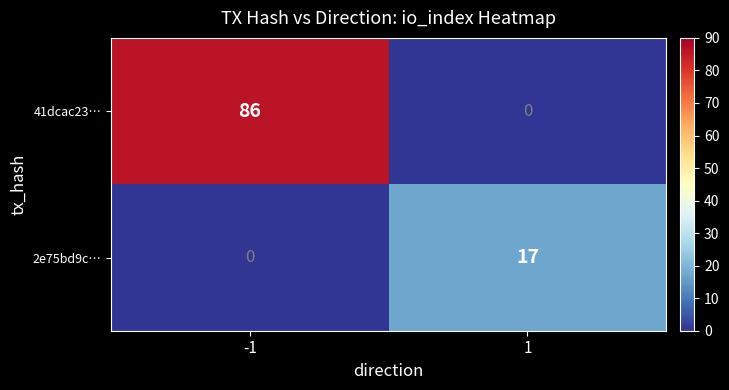

Rank the series at 1 from lowest to highest value.

41dcac23…, 2e75bd9c…